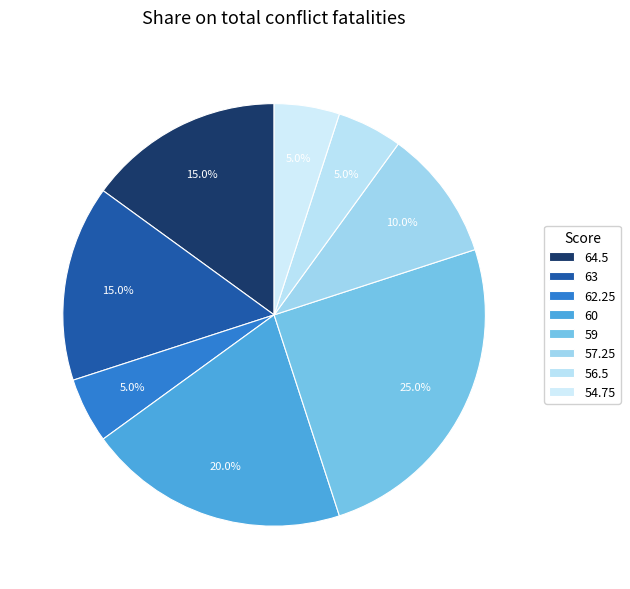

What is the largest slice in the pie chart?

59